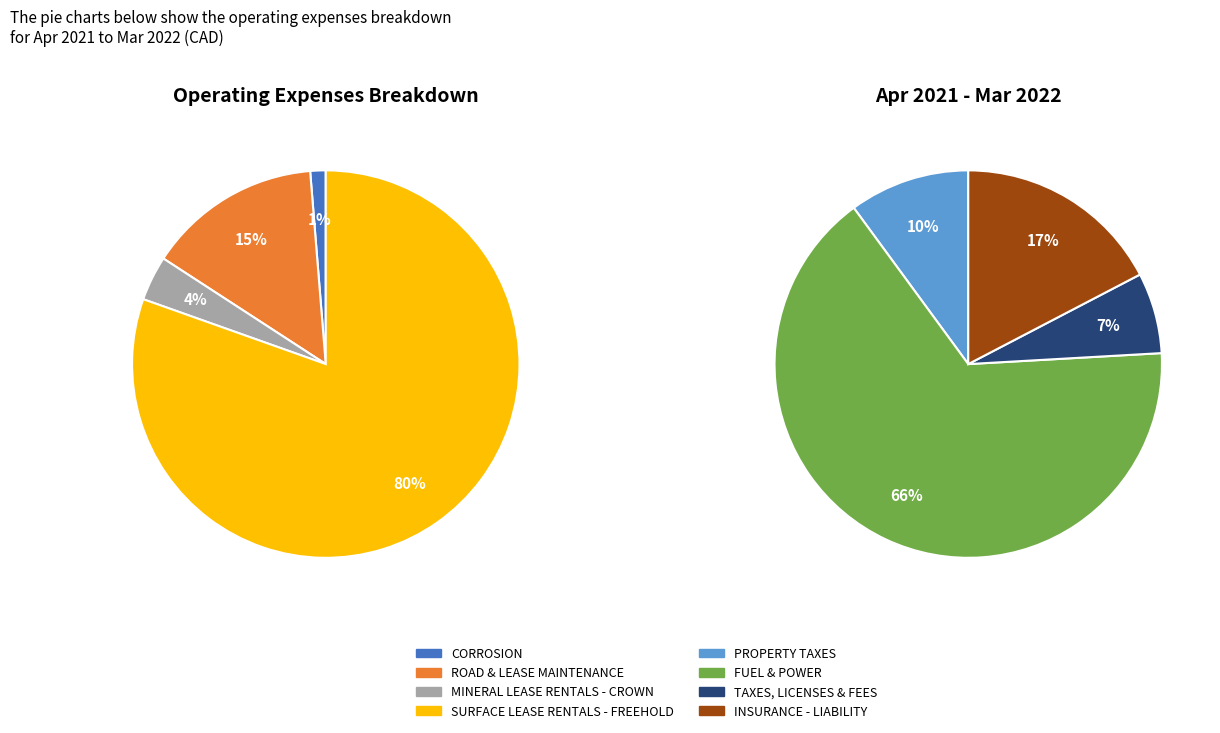

Rank the categories by value from highest to lowest.

SURFACE LEASE RENTALS - FREEHOLD, FUEL & POWER, ROAD & LEASE MAINTENANCE, INSURANCE - LIABILITY, PROPERTY TAXES, MINERAL LEASE RENTALS - CROWN, TAXES, LICENSES & FEES, CORROSION